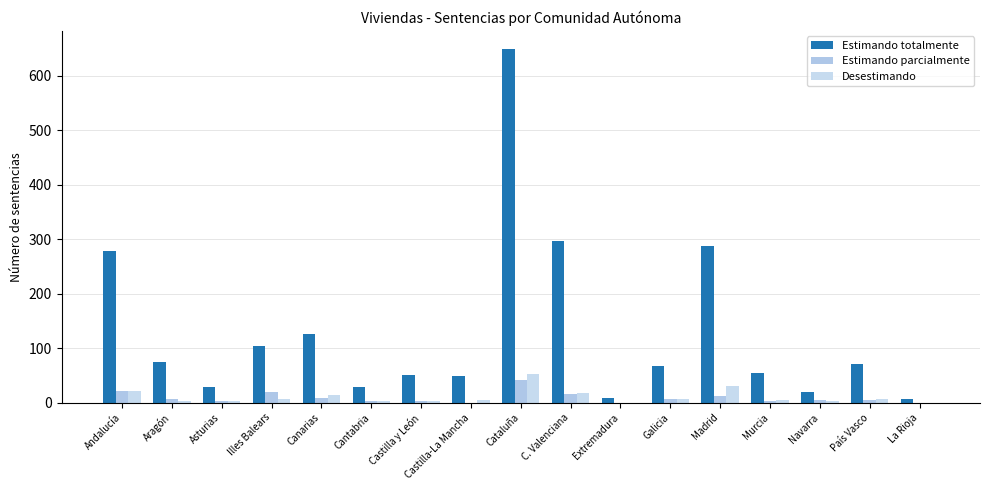

Reading right to left, extract all data points from this chart.

Estimando totalmente: La Rioja=7	País Vasco=70	Navarra=20	Murcia=54	Madrid=287	Galicia=67	Extremadura=8	C. Valenciana=297	Cataluña=650	Castilla-La Mancha=49	Castilla y León=50	Cantabria=29	Canarias=125	Illes Balears=103	Asturias=28	Aragón=74	Andalucía=279
Estimando parcialmente: La Rioja=0	País Vasco=5	Navarra=4	Murcia=3	Madrid=12	Galicia=6	Extremadura=0	C. Valenciana=16	Cataluña=41	Castilla-La Mancha=0	Castilla y León=2	Cantabria=3	Canarias=8	Illes Balears=19	Asturias=2	Aragón=6	Andalucía=21
Desestimando: La Rioja=0	País Vasco=6	Navarra=3	Murcia=5	Madrid=30	Galicia=7	Extremadura=0	C. Valenciana=17	Cataluña=53	Castilla-La Mancha=4	Castilla y León=2	Cantabria=2	Canarias=14	Illes Balears=6	Asturias=2	Aragón=3	Andalucía=21